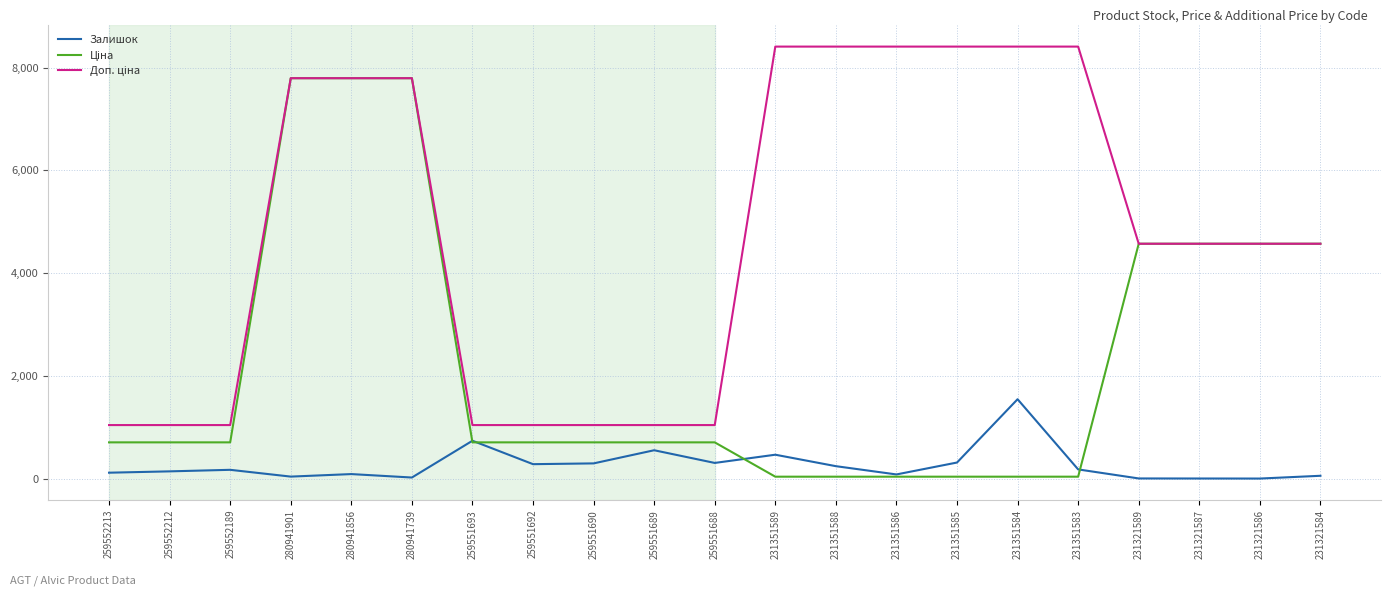

Is it true that Залишок equals 465.0 at 231351589?

True